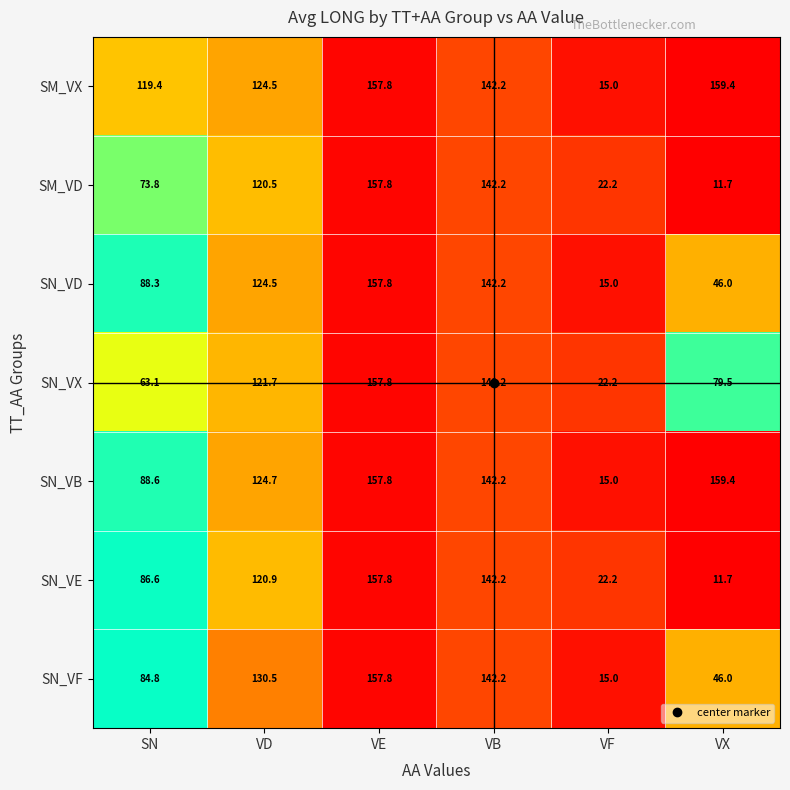

What is the difference between the highest and lowest values at SN?

56.3